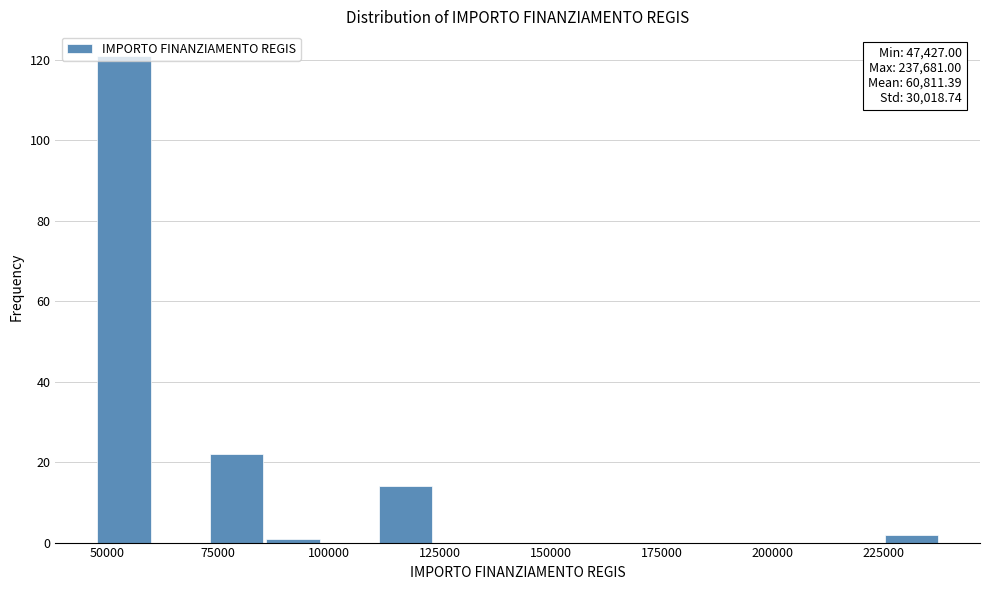

Around what value on the x-axis is the tallest bar? Give the approximate position of its centre, as read against the axis.

55000